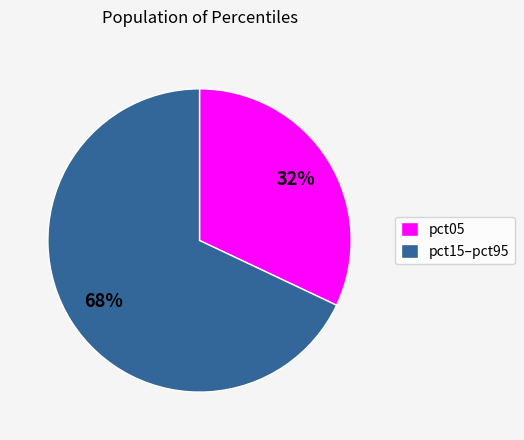

Do pct05 and pct15–pct95 together represent more than half of the pie?

Yes